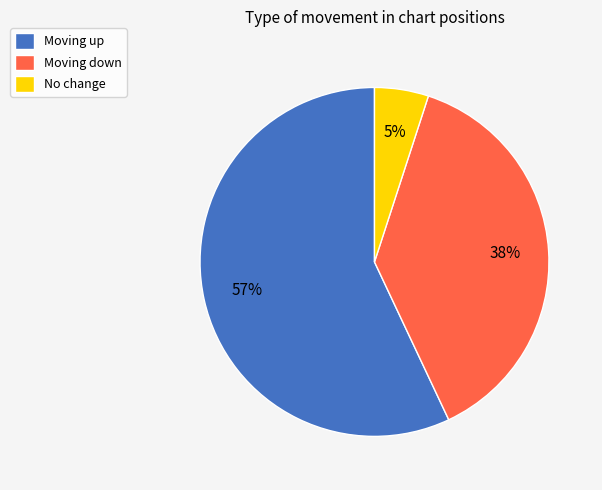

Is there any slice that represents more than half of the pie?

Yes